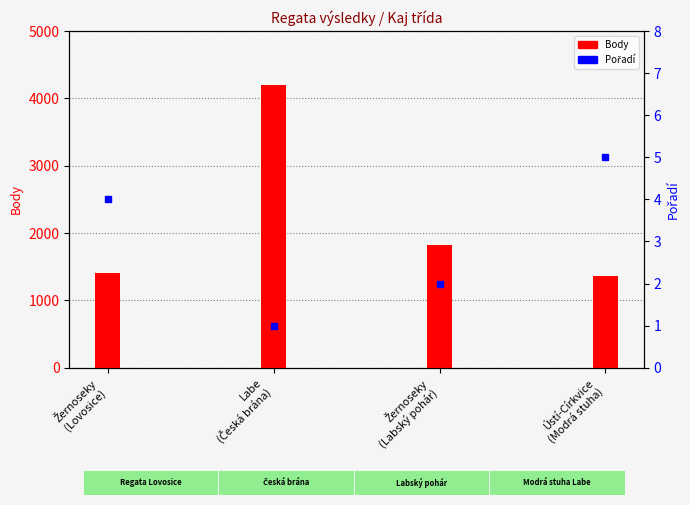

What is the spread (max minus min) of values at Ústí-Církvice
(Modrá stuha)?

1357